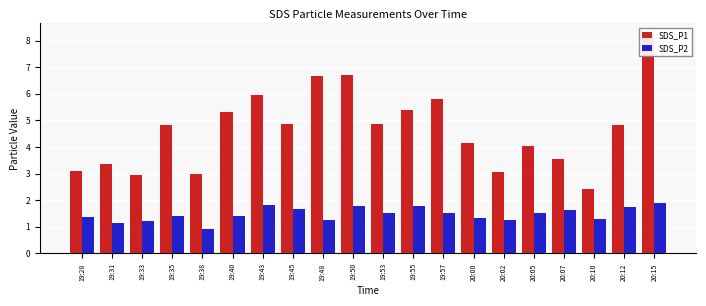

What is the sum of the SDS_P1 values at 19:55 and 20:00?

9.5